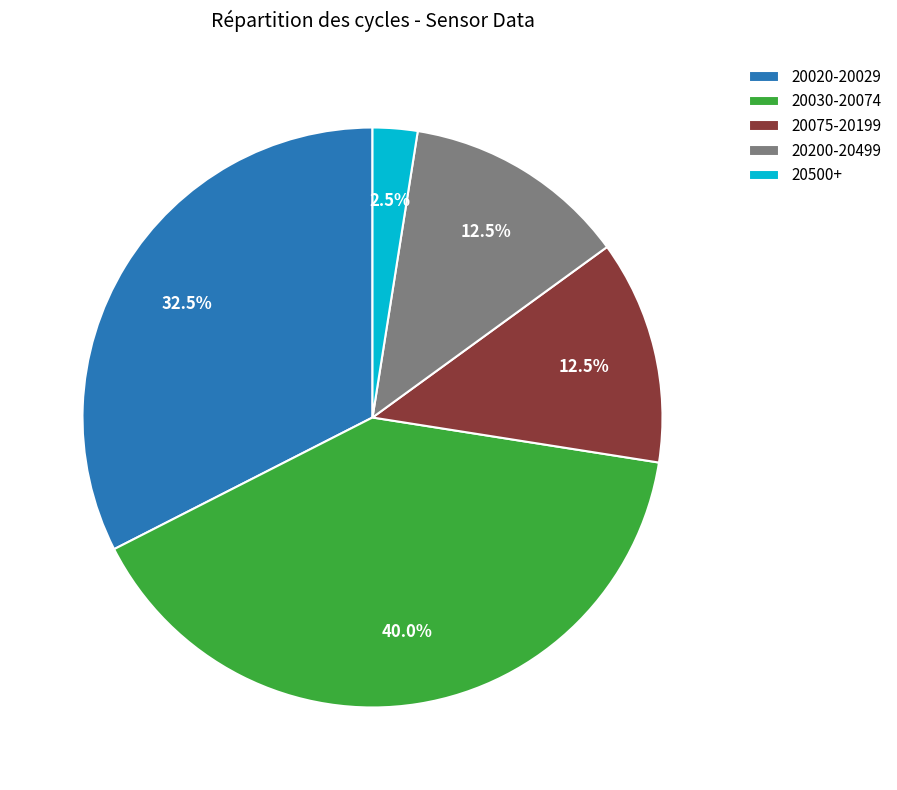

What is the total percentage of 20020-20029 and 20200-20499?

45.0%